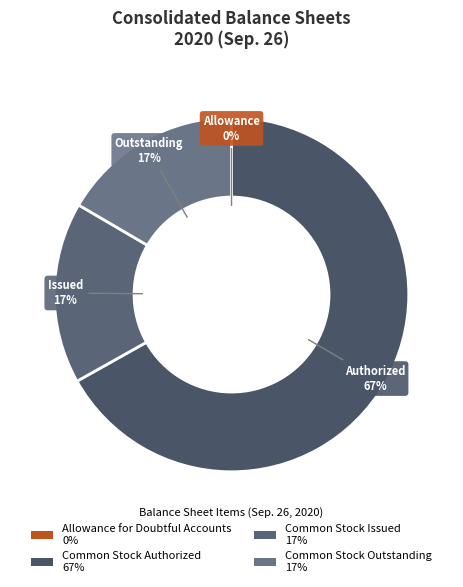

What is the ratio of the value at Common Stock Outstanding to the value at Common Stock Authorized?

0.2